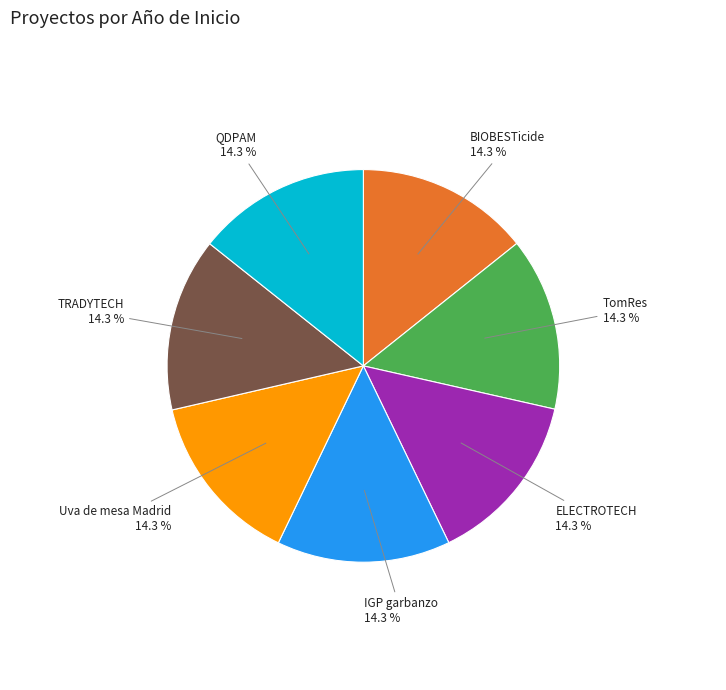

To the nearest percent, what is the combined percentage of TRADYTECH and IGP garbanzo?

29%